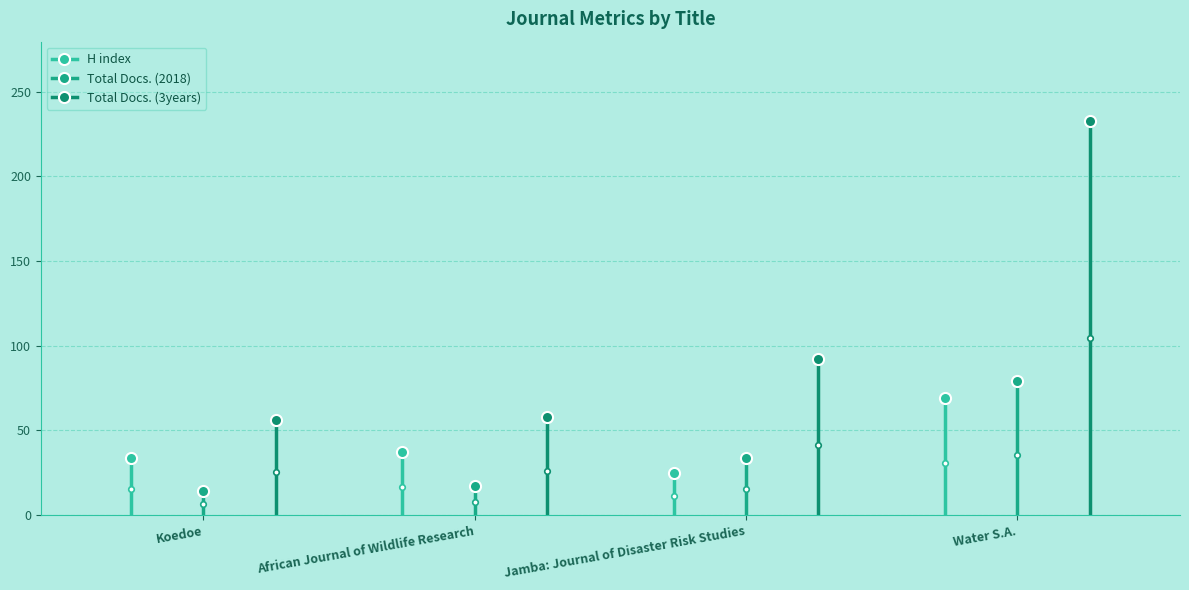

What is the highest value of the H index series?

69